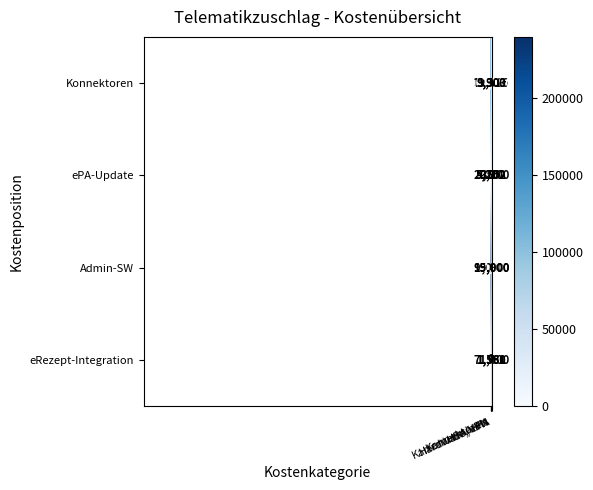

At which category does the chart reach its peak across all series?

Kartenterminals